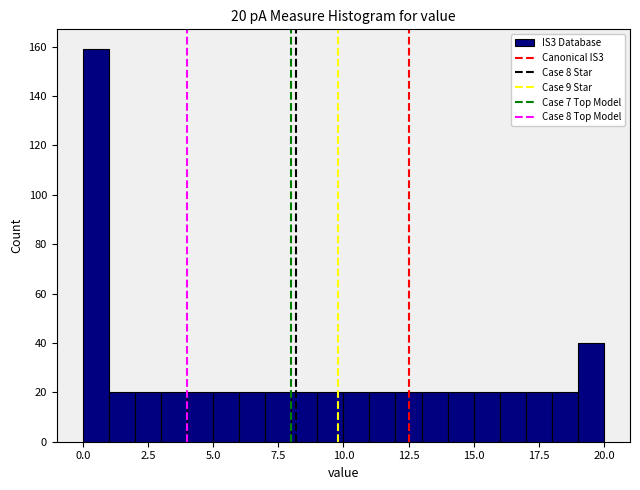

Read against the x-axis, roughly where is the centre of the tallest bar?

0.5